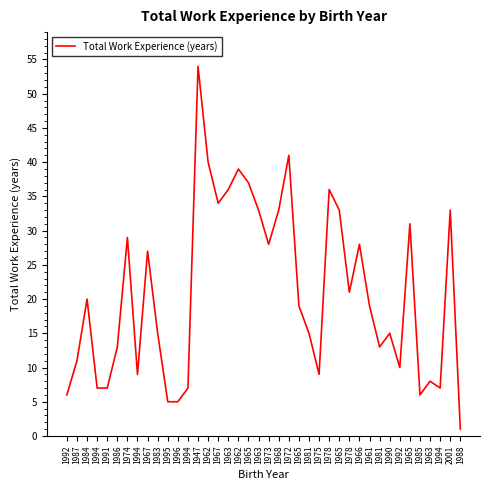

At which label does the data first exceed 19?

1984